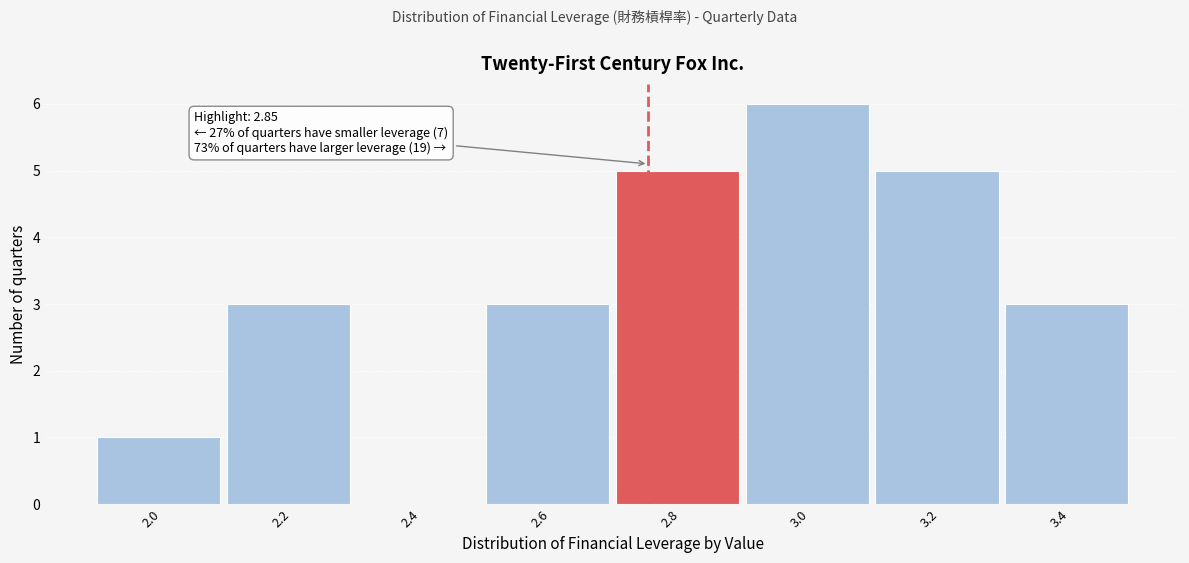

Reading right to left, transcribe all the data shown in this chart.

3.4=3	3.2=5	3.0=6	2.8=5	2.6=3	2.4=0	2.2=3	2.0=1